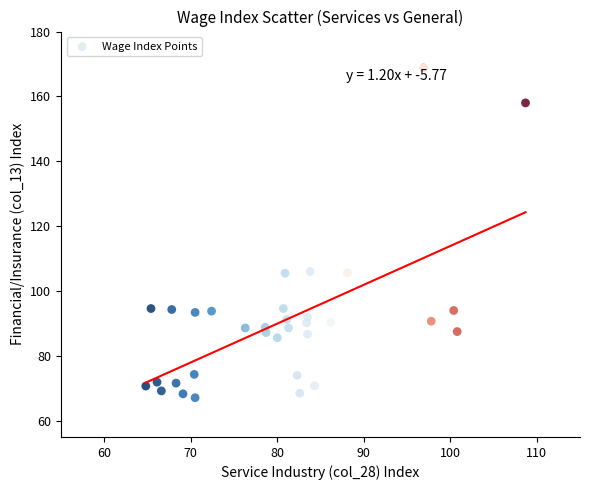

What is the range of Y values (max minus min)?

101.7